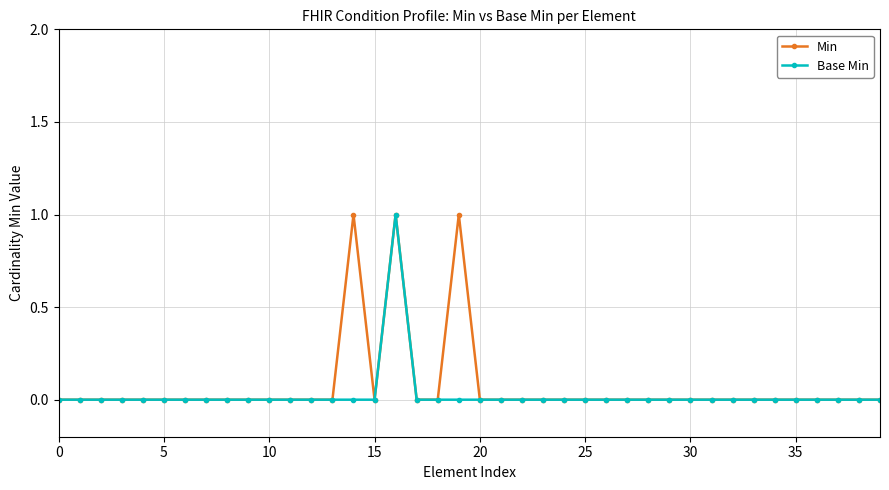

Does the chart have visible grid lines?

Yes